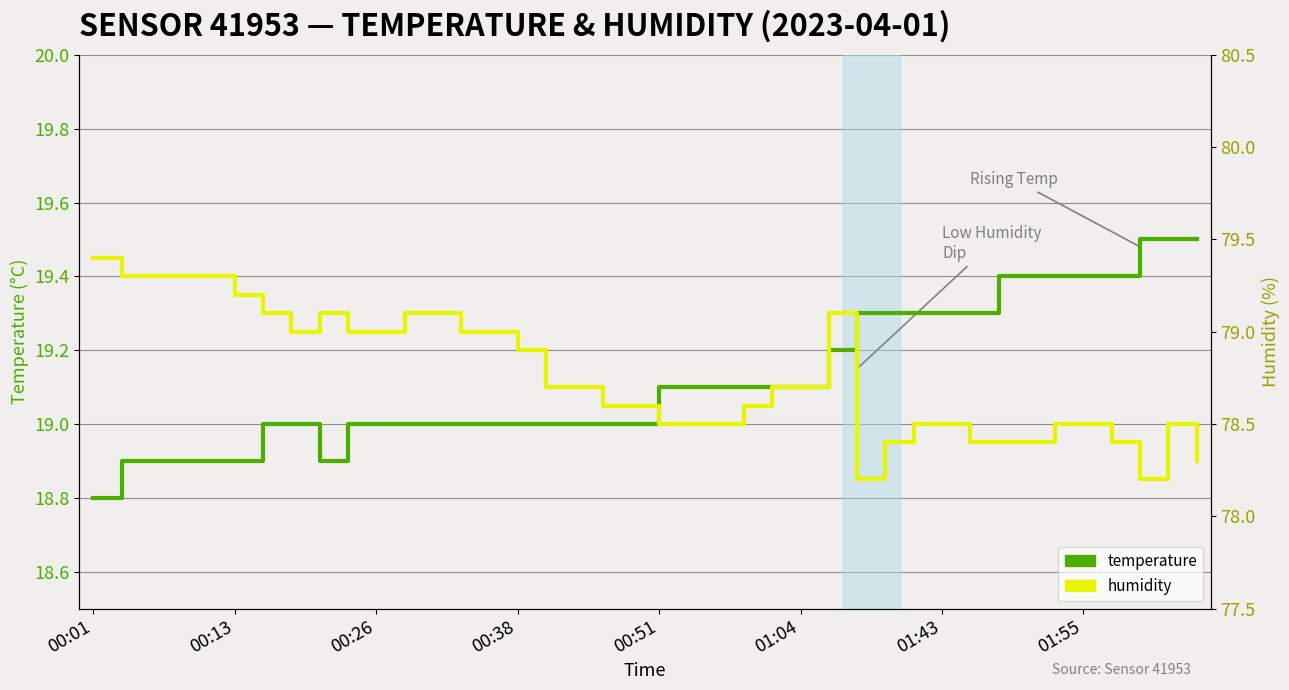

Is it true that humidity equals 136.7 at 00:38?

False